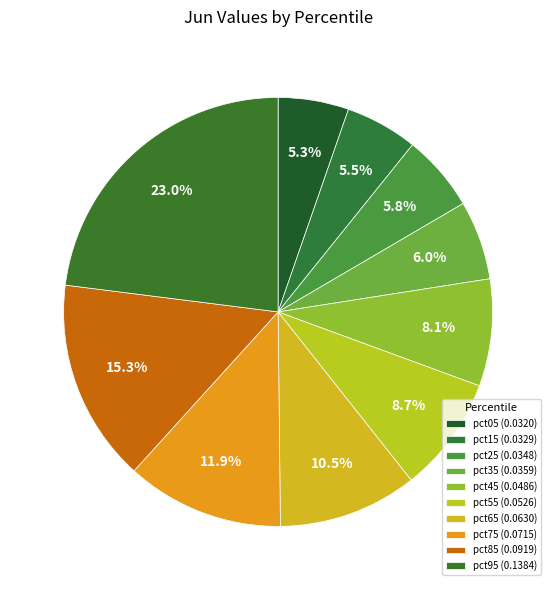

Is it true that pct55 is 16% of the pie?

False